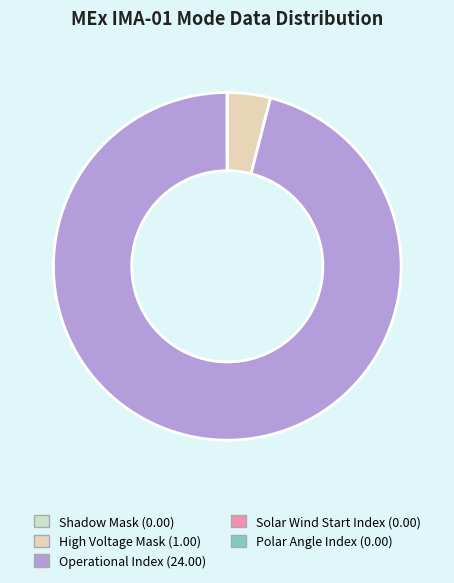

Does Operational Index represent more than half of the total?

Yes